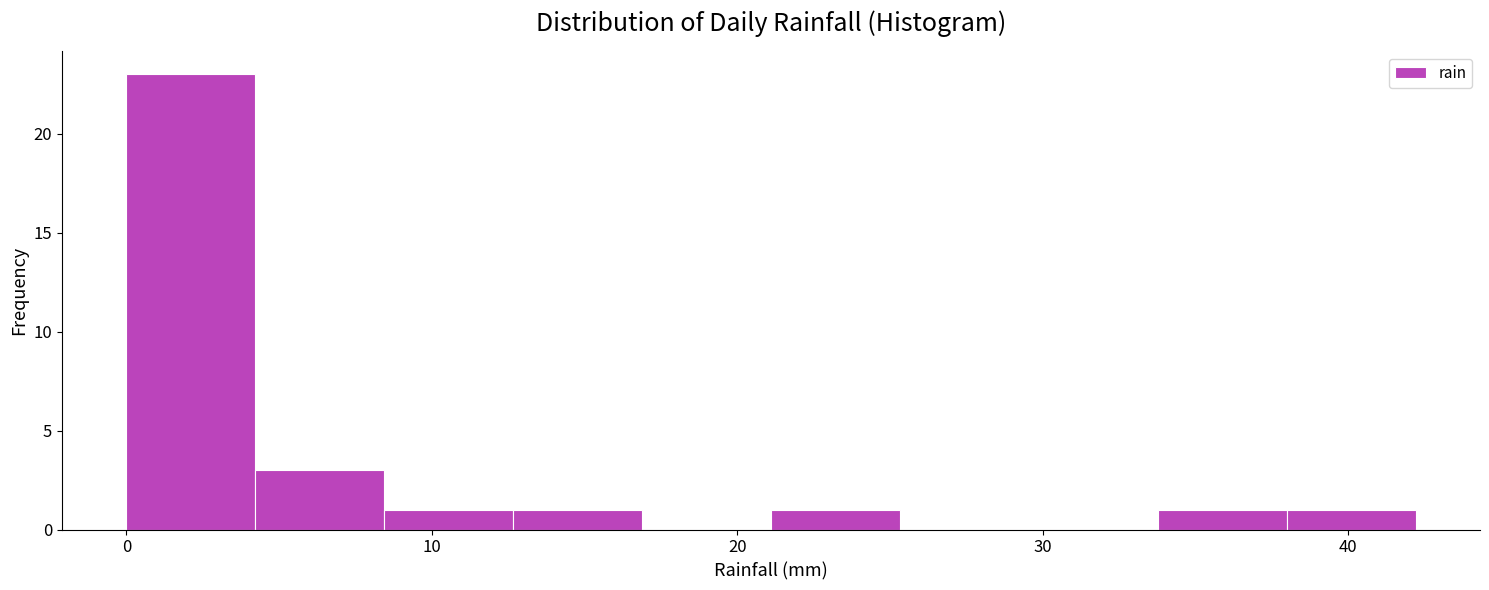

Reading left to right, transcribe this chart: for each bar, give the range it covers on the x-axis and its height. Neither the bar edges nor the heights are printed on the chart, so give them approximately, as read against the axes.

0 to 4: 23
4 to 8: 3
8 to 13: 1
13 to 17: 1
17 to 21: 0
21 to 25: 1
25 to 30: 0
30 to 34: 0
34 to 38: 1
38 to 42: 1